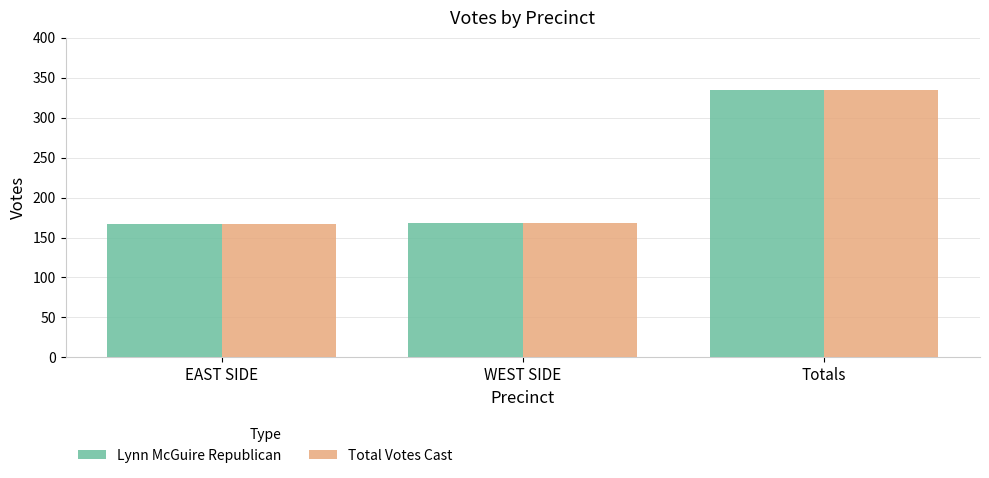

What is the difference between the Lynn McGuire Republican values at Totals and EAST SIDE?

168